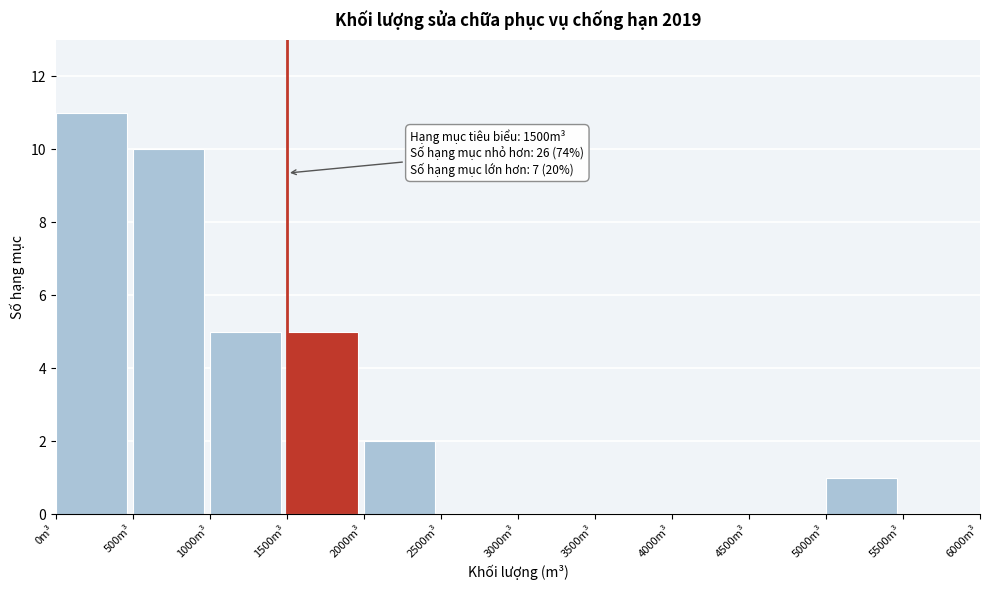

Over which range of the x-axis is the bar tallest?

0 to 500